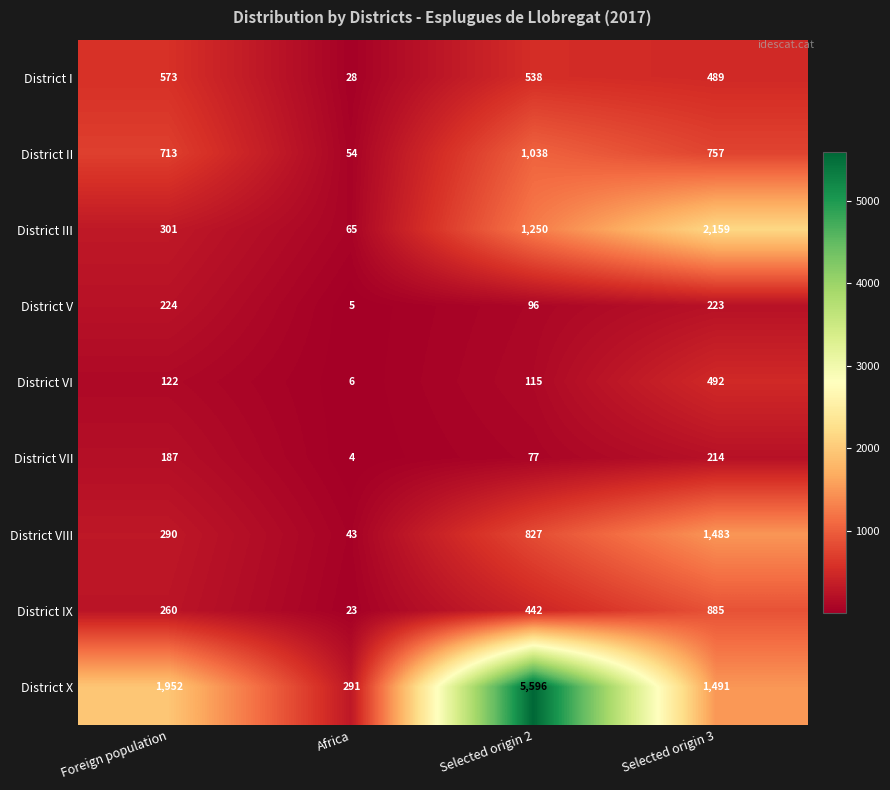

What is the sum of the District VI values at Africa and Selected origin 3?

498